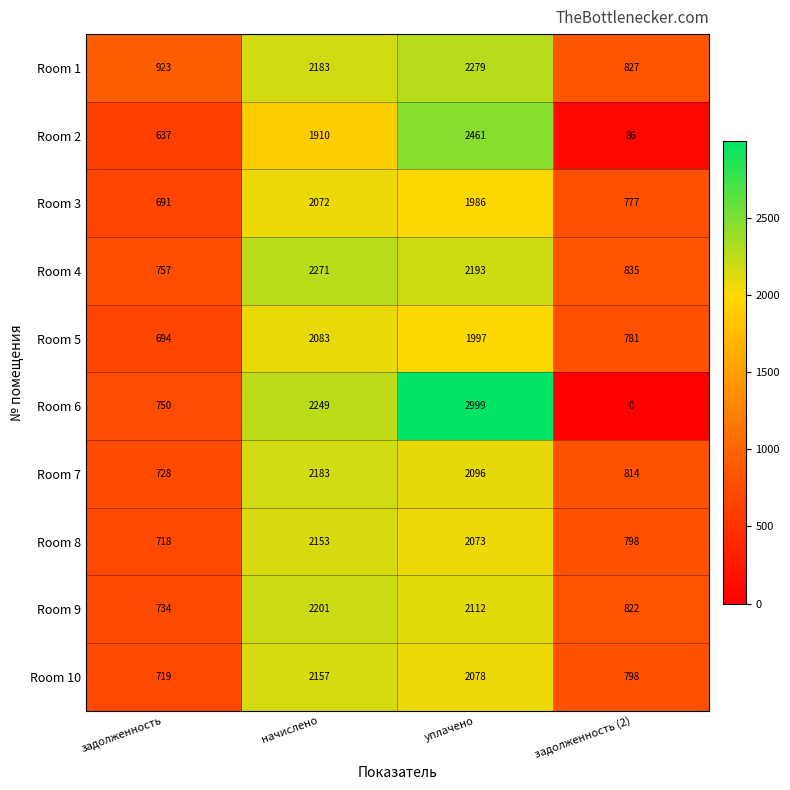

Rank the series by their maximum value, from lowest to highest.

Room 3, Room 5, Room 8, Room 10, Room 7, Room 9, Room 4, Room 1, Room 2, Room 6